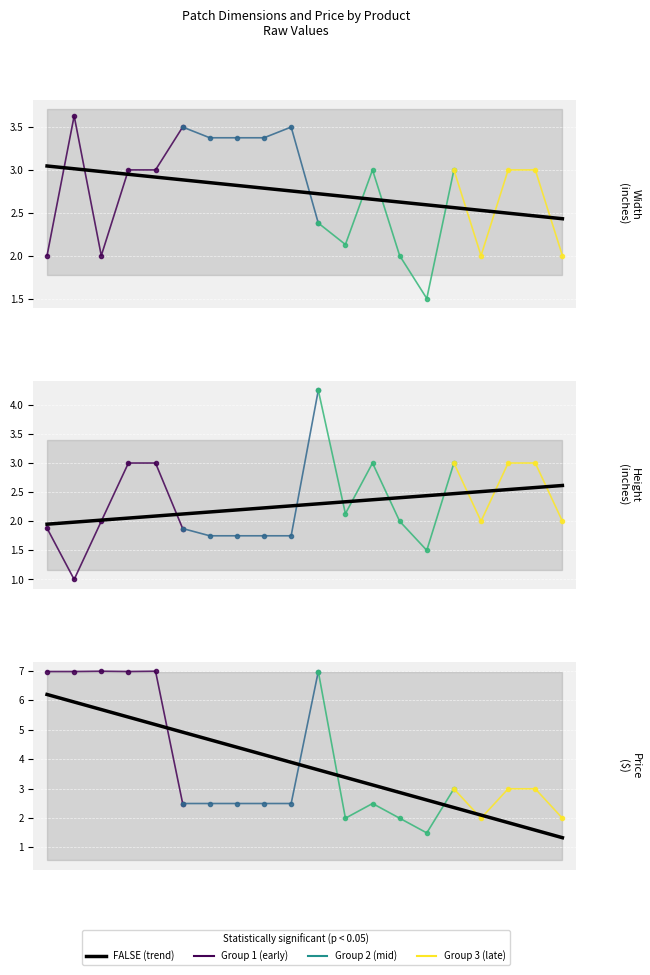

Between 1-PTR-22196 and 1-PTR-22186, which series saw the biggest shift?

WIDTH